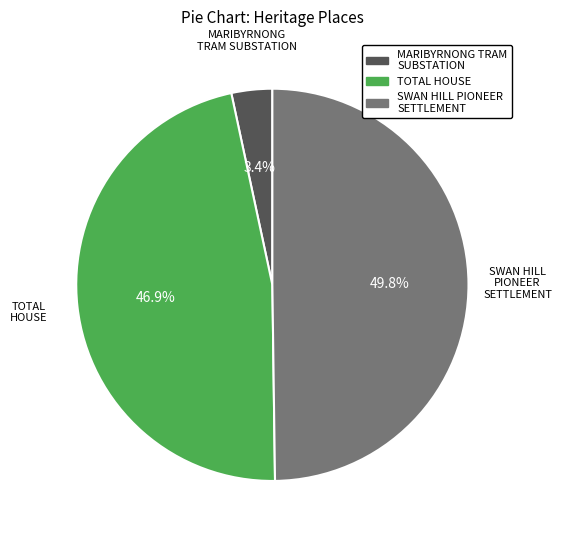

Does TOTAL HOUSE account for over 50% of the chart?

No